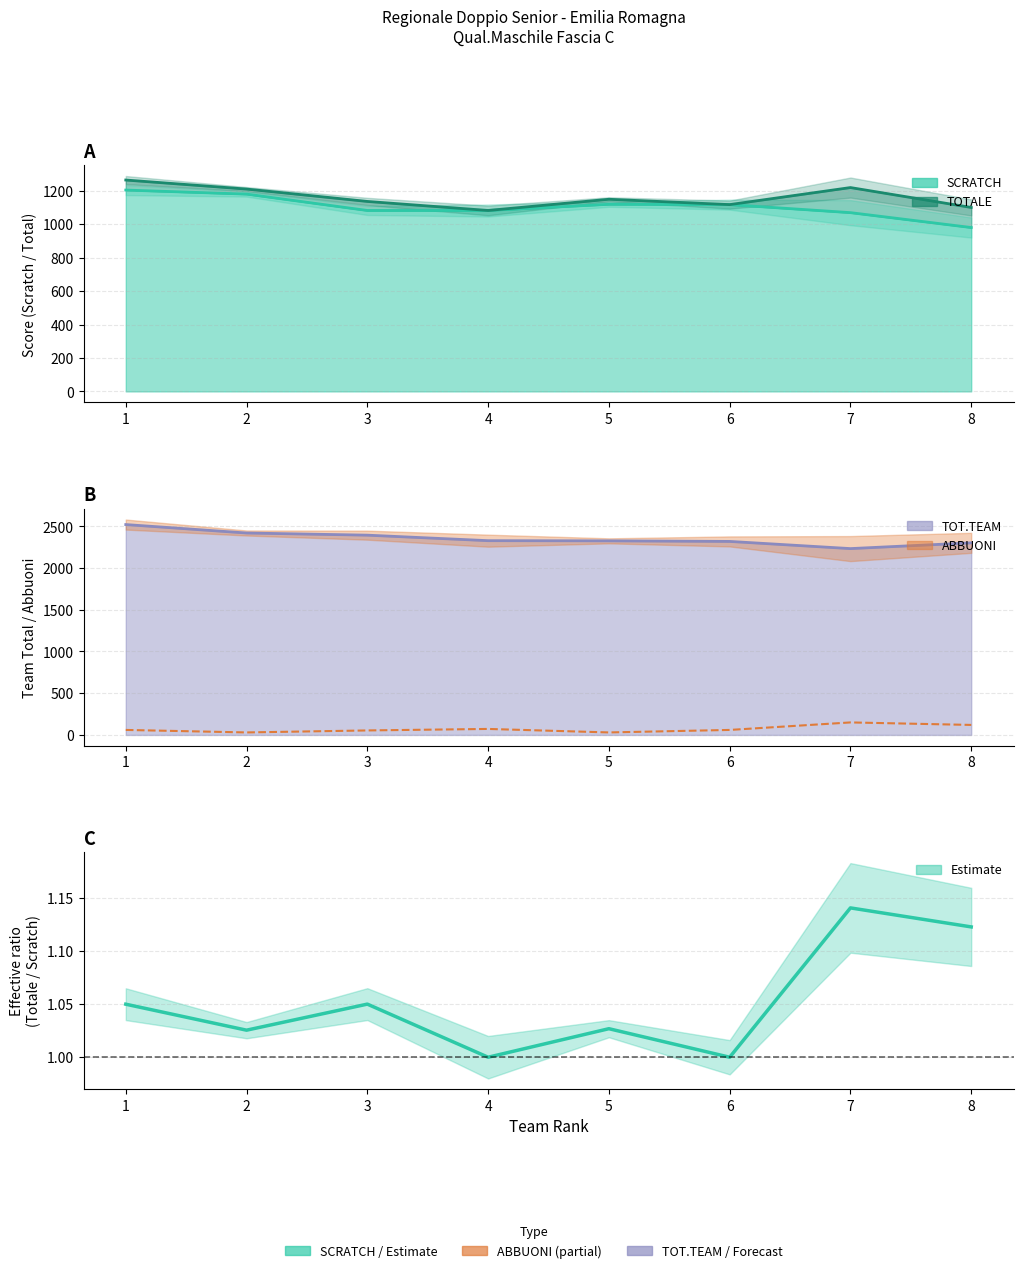

Reading left to right, transcribe all the data shown in this chart.

ABBUONI: 1=60.0	2=30.0	3=54.0	4=72.0	5=30.0	6=60.0	7=150.0	8=120.0
TOTALE/SCRATCH ratio: 1=1.0	2=1.0	3=1.0	4=1.0	5=1.0	6=1.0	7=1.1	8=1.1